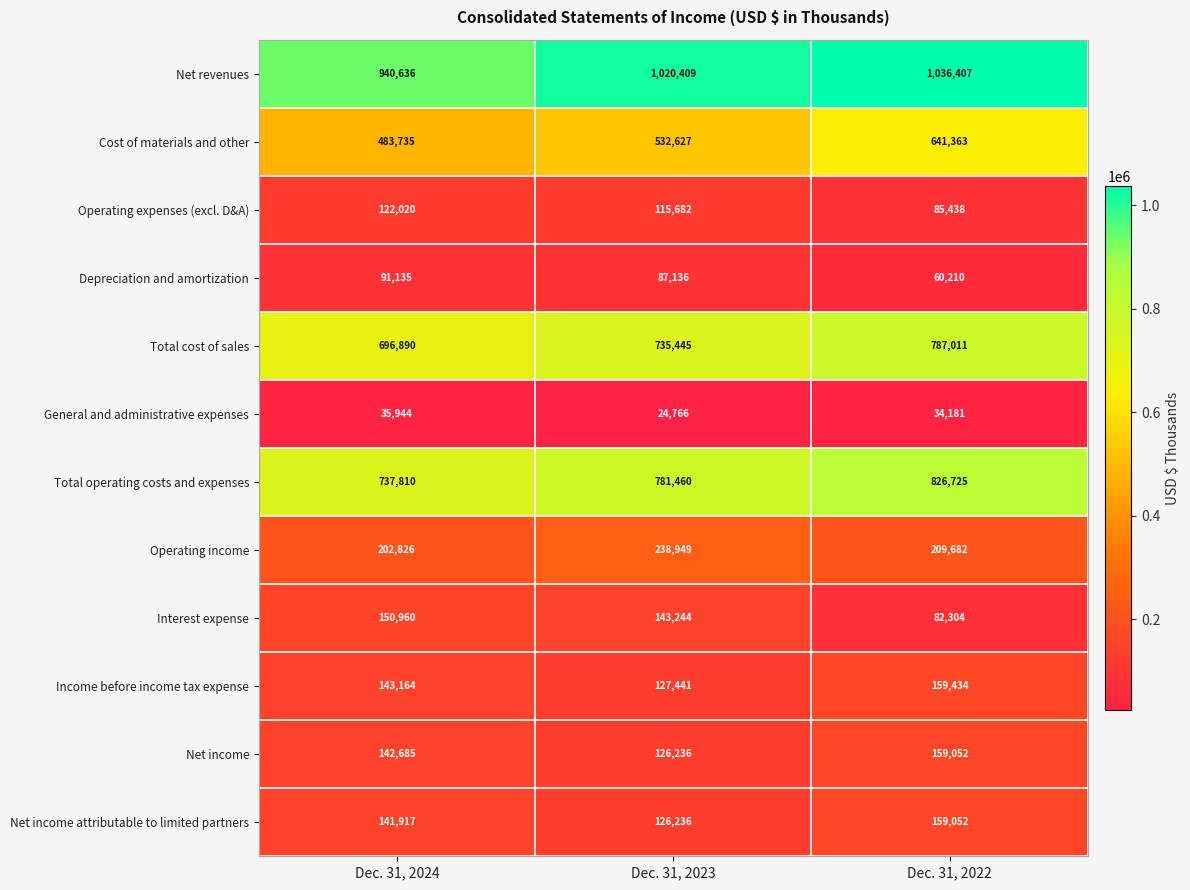

At which label is Operating income closest to 220887?

Dec. 31, 2022